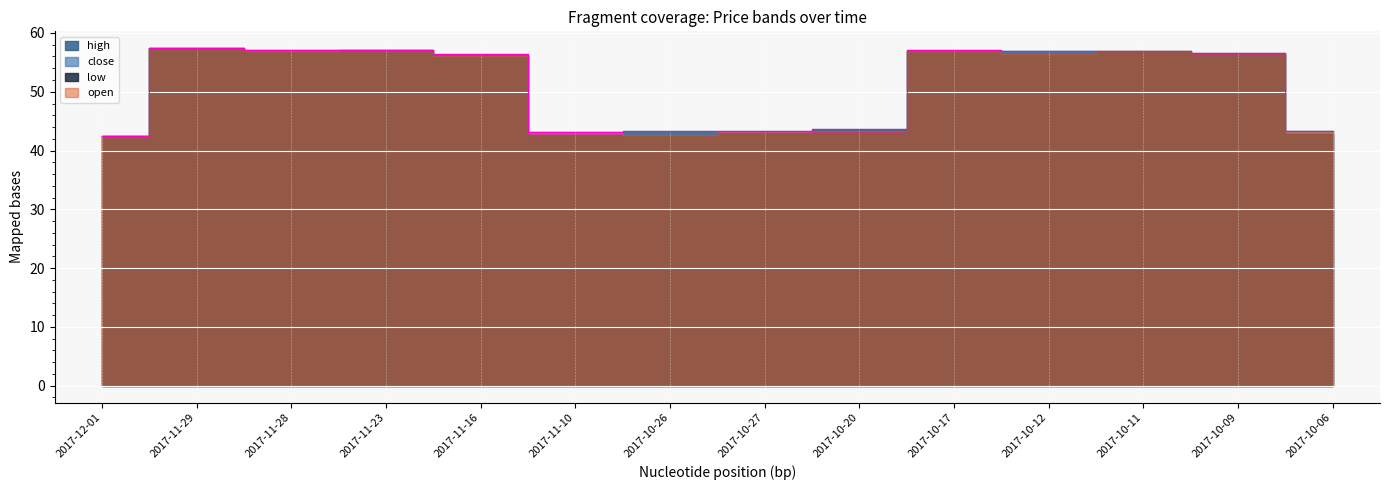

Count the number of categories in the chart.

14